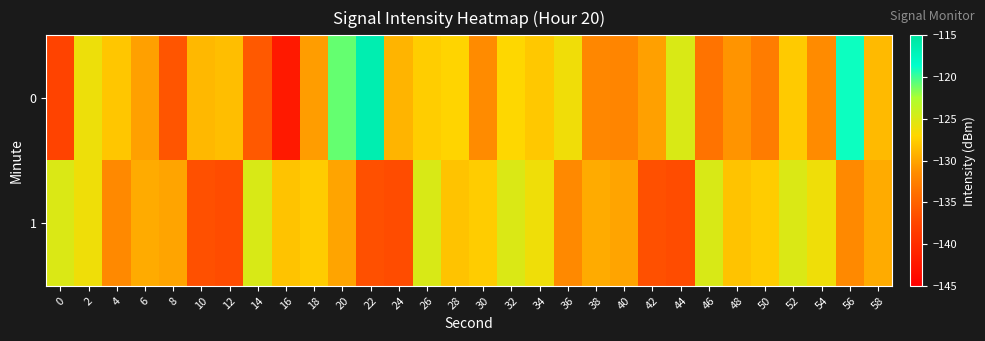

List the series in order of their peak value, highest first.

0, 1